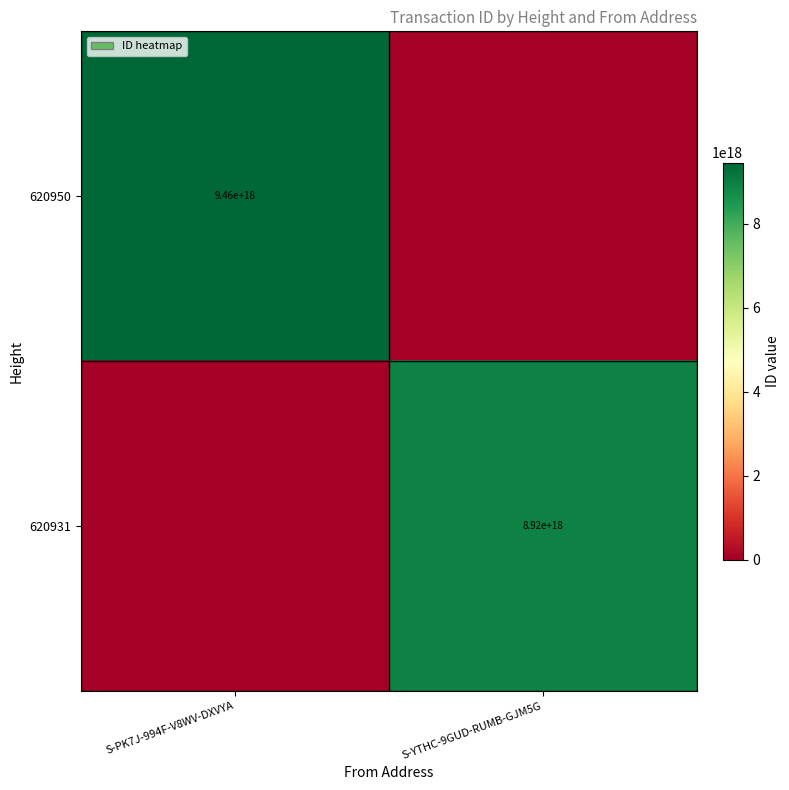

True or false: 620931 has a value of 8920000000000000000 at S-YTHC-9GUD-RUMB-GJM5G.

True